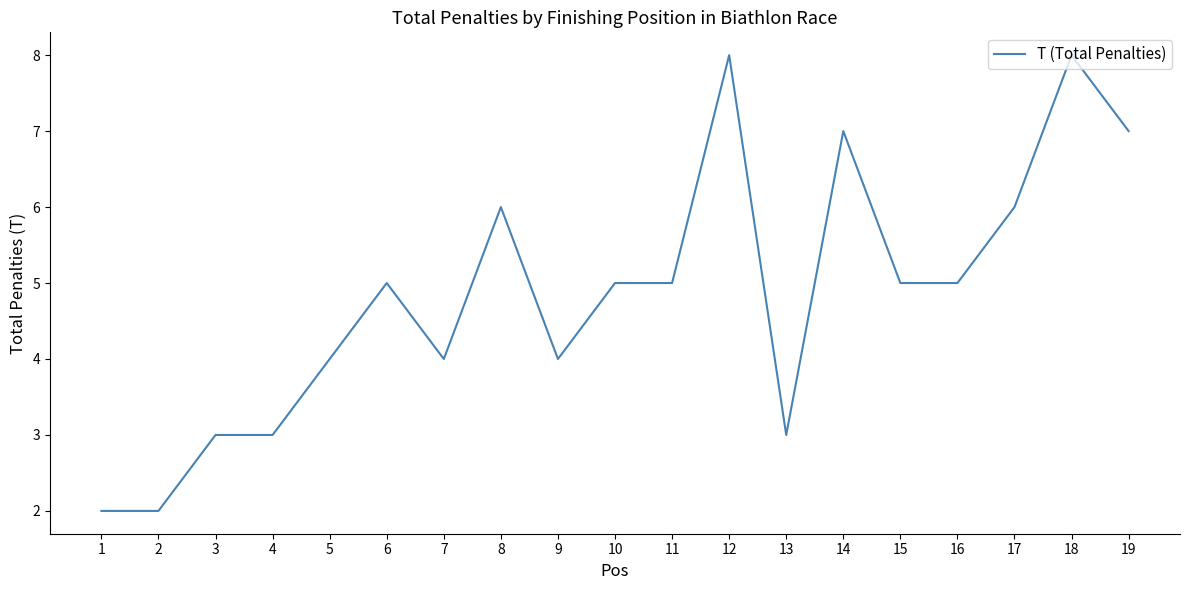

What is the maximum value shown in the chart?

8